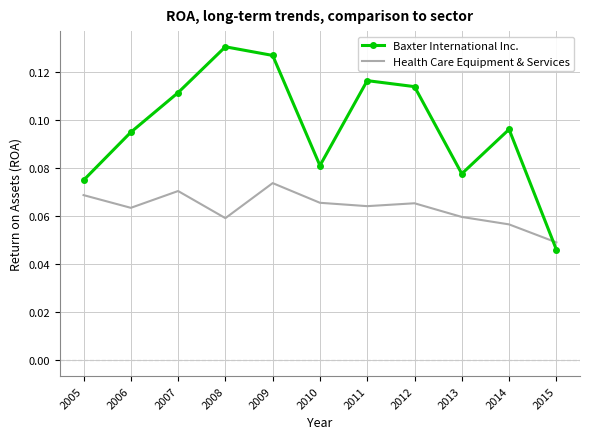

At which label does Baxter International Inc. reach its minimum?

2015